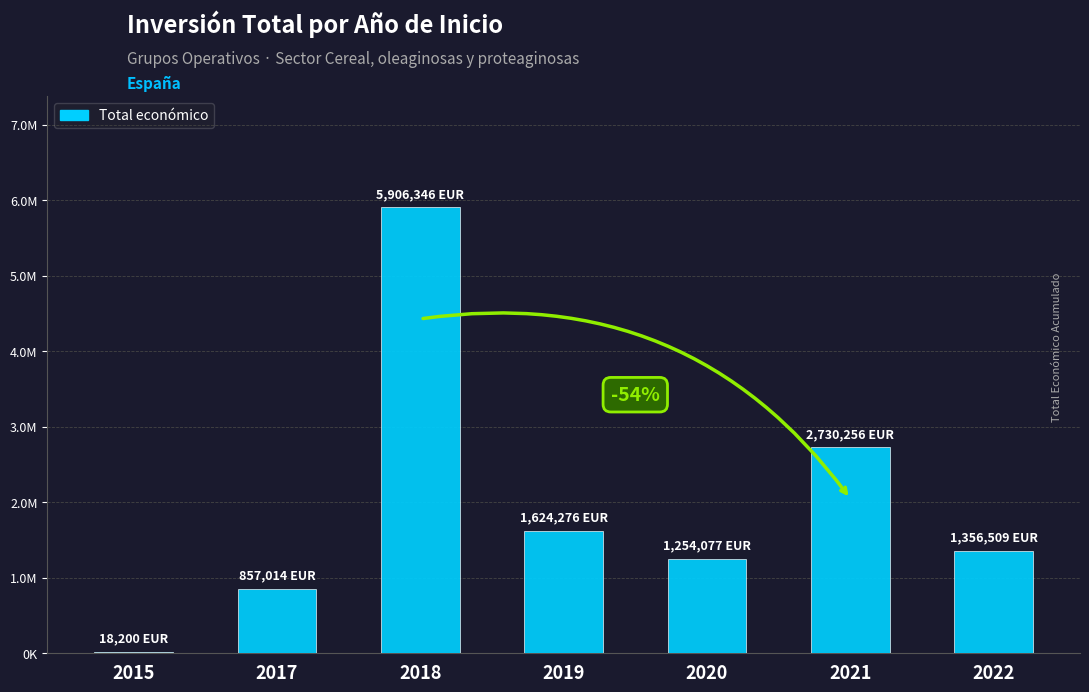

List the labels in order of value, largest first.

2018, 2021, 2019, 2022, 2020, 2017, 2015